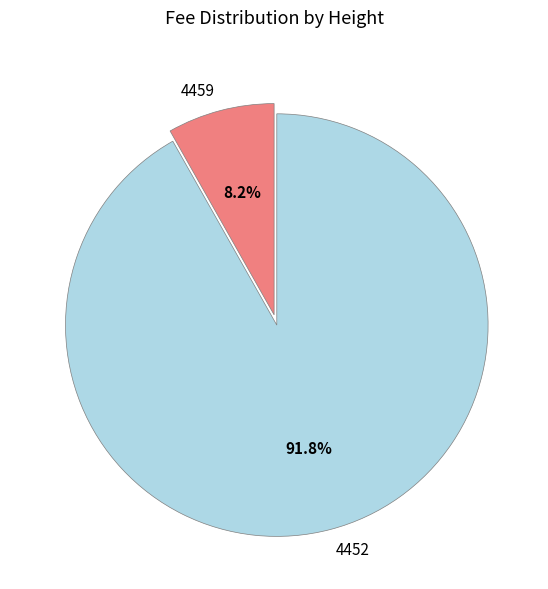

Count the number of slices in the pie.

2